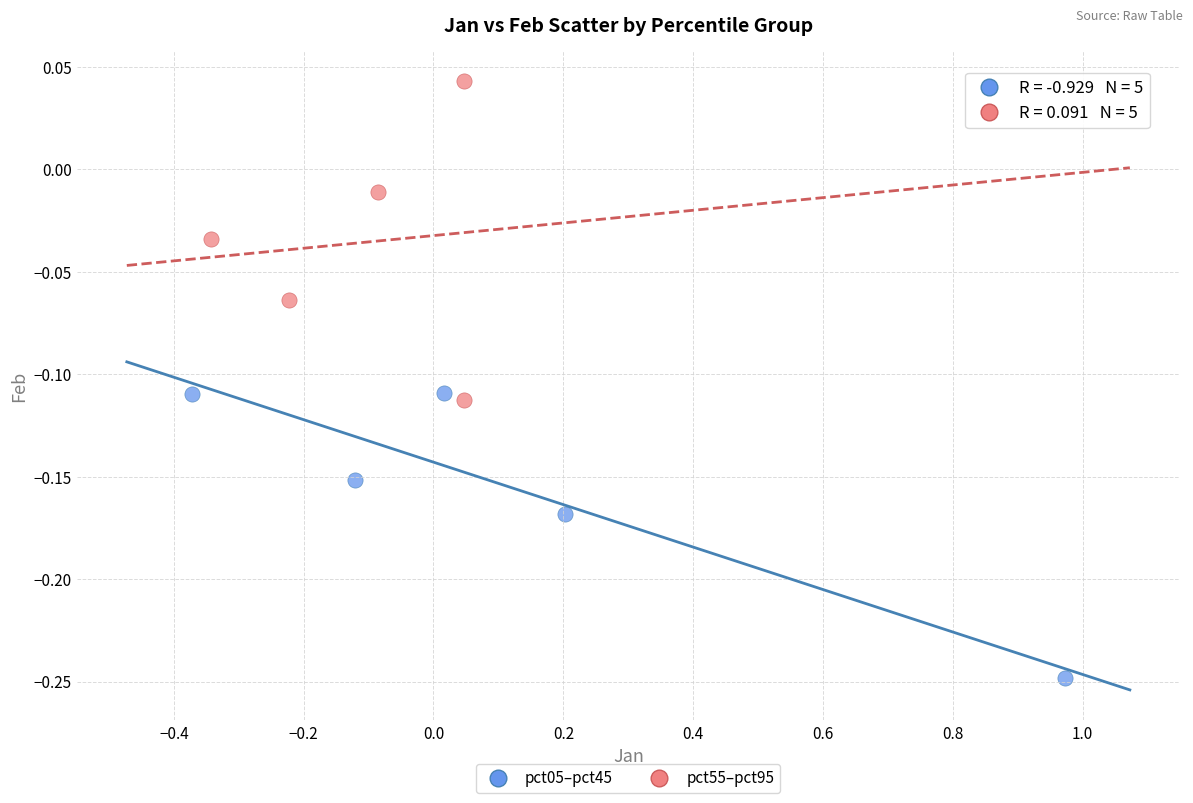

Which series contains the highest Y value?

pct55–pct95